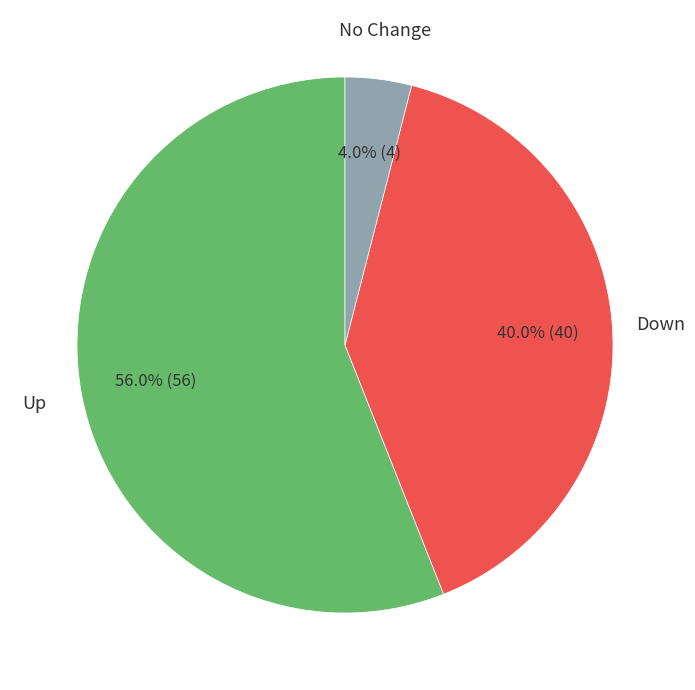

Does any single category account for the majority?

Yes